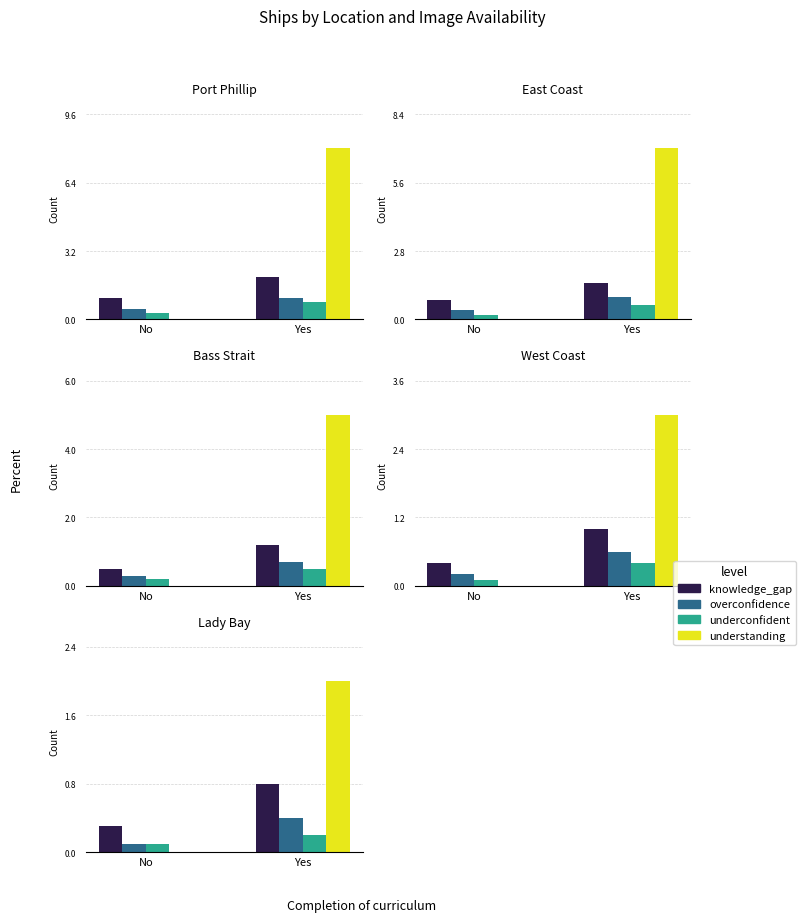

What are all the series names shown in the legend?

knowledge_gap, overconfidence, underconfident, understanding